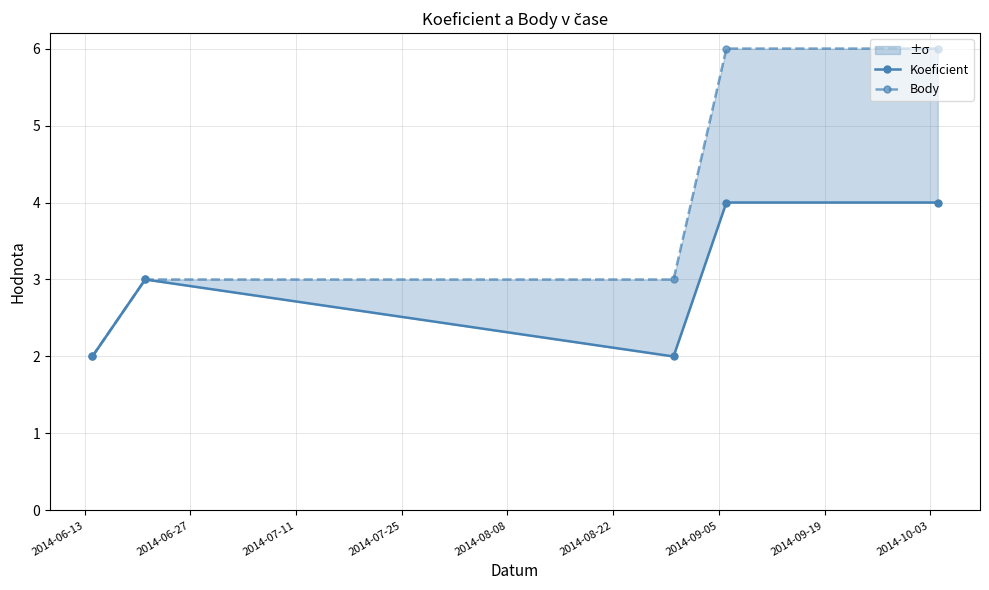

What is the maximum value for Koeficient?

4